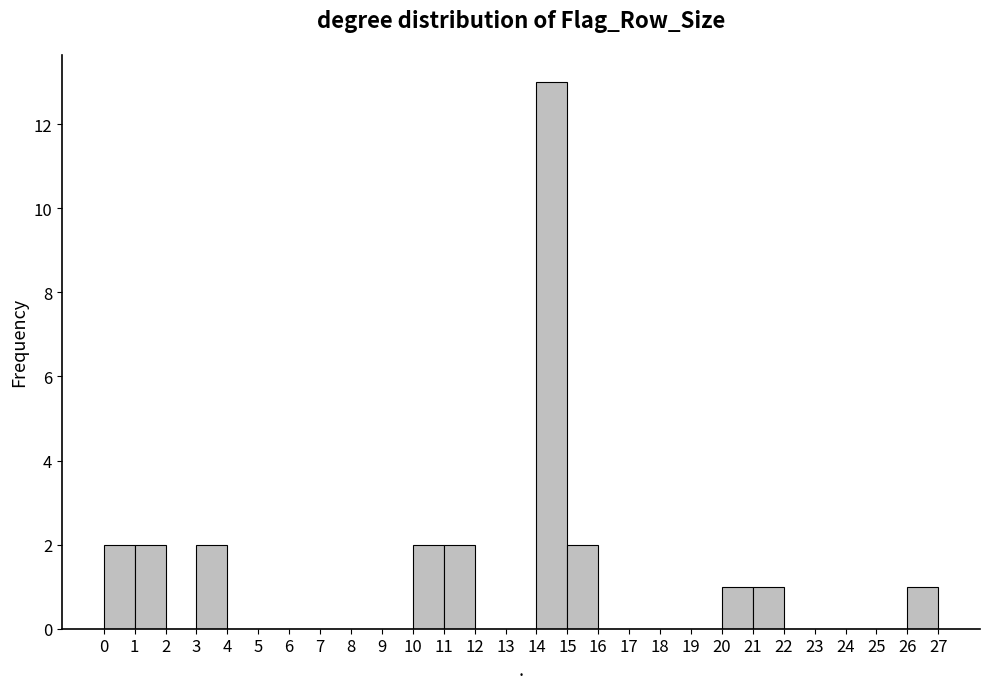

Reading left to right, list every bar in this chart as the range it spans on the x-axis followed by its height. The values are not printed on the chart, so give them approximately, as read against the axis.

0 to 1: 2
1 to 2: 2
2 to 3: 0
3 to 4: 2
4 to 5: 0
5 to 6: 0
6 to 7: 0
7 to 8: 0
8 to 9: 0
9 to 10: 0
10 to 11: 2
11 to 12: 2
12 to 13: 0
13 to 14: 0
14 to 15: 13
15 to 16: 2
16 to 17: 0
17 to 18: 0
18 to 19: 0
19 to 20: 0
20 to 21: 1
21 to 22: 1
22 to 23: 0
23 to 24: 0
24 to 25: 0
25 to 26: 0
26 to 27: 1